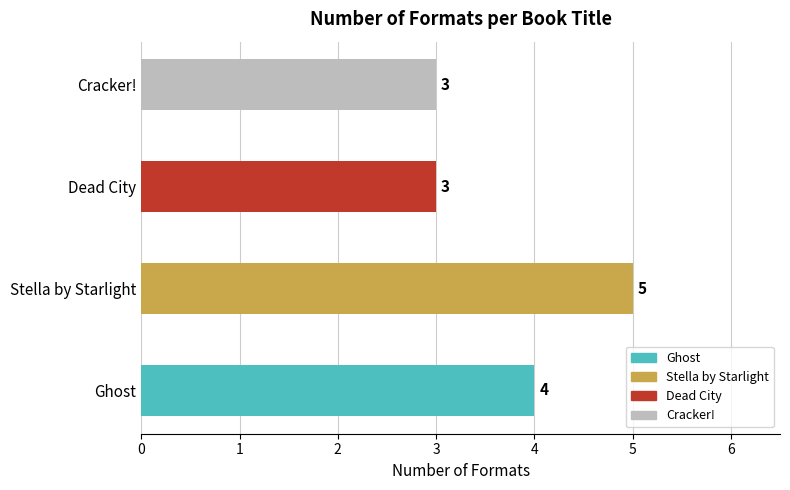

What is the sum of all values?

15